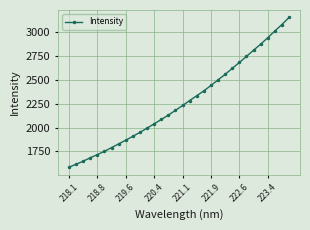

What is the value of the 14th point from the left?

2084.3